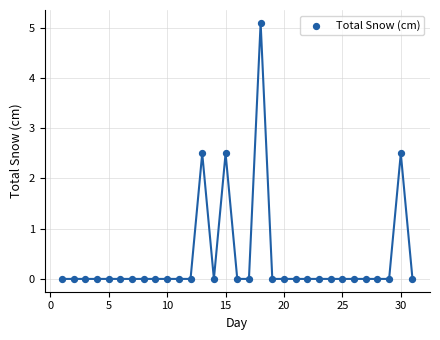

What is the range of X values (max minus min)?

30.0